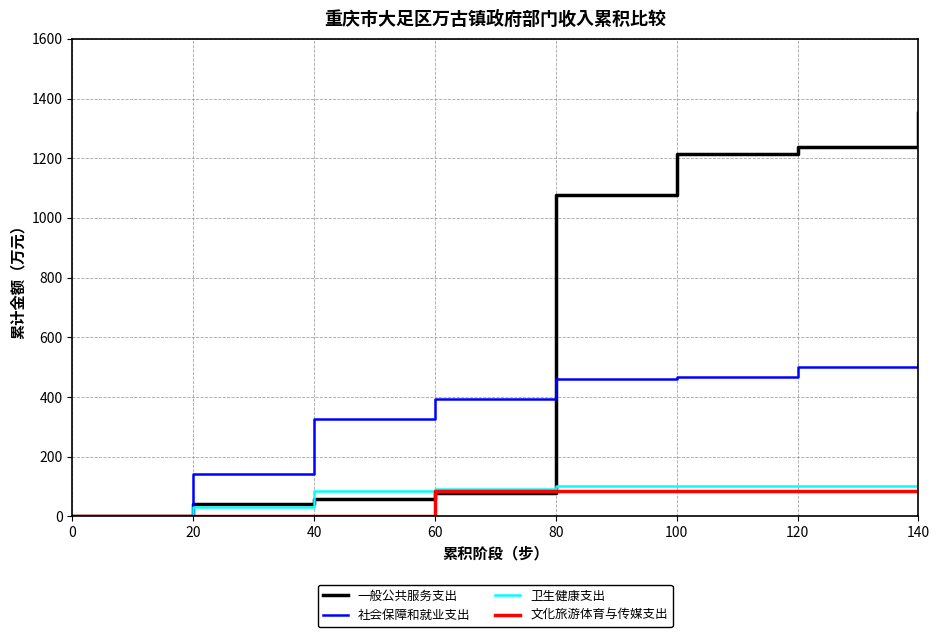

At how many categories does at least one series exceed 720?

4